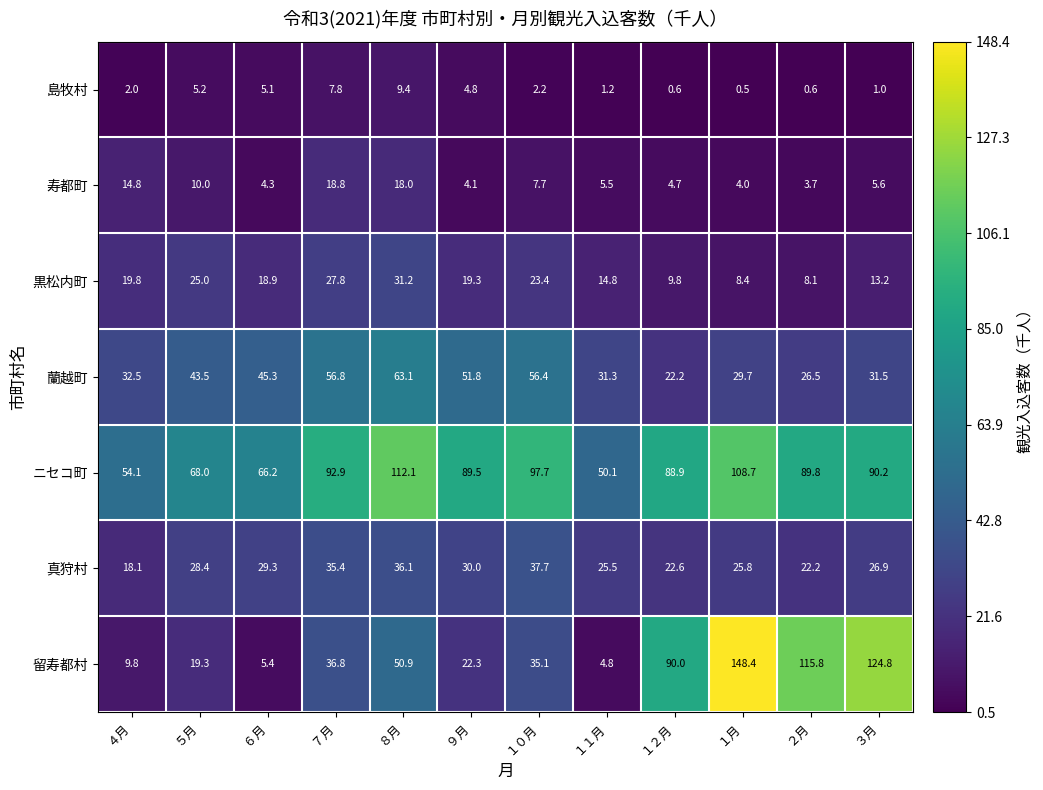

How many data points in 蘭越町 are less than 43?

6